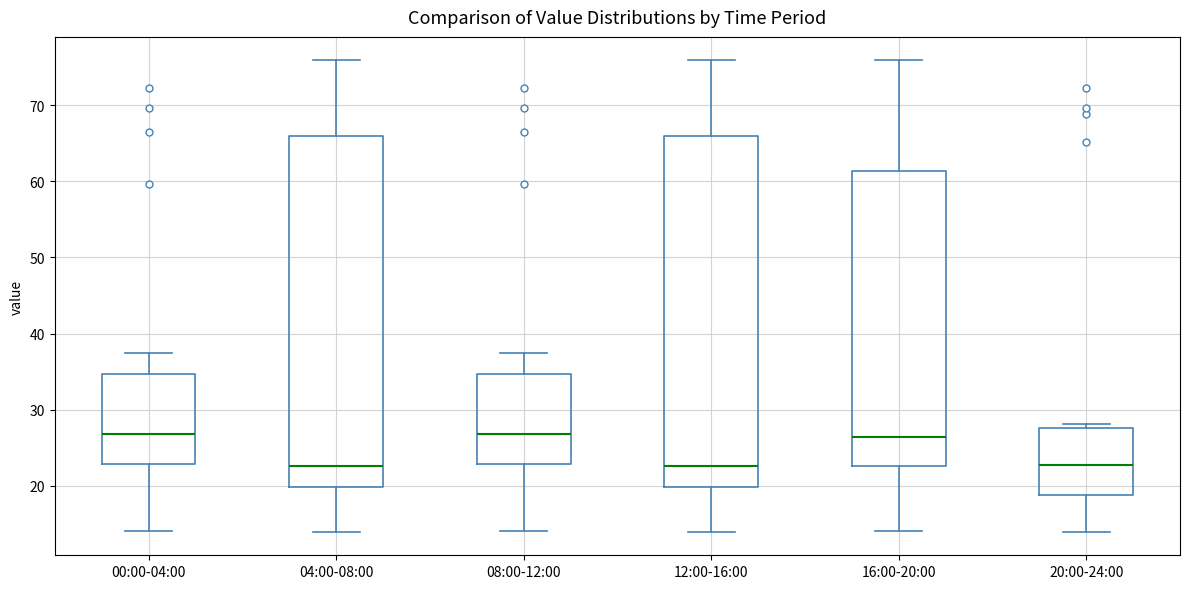

Where does the upper whisker of the box for 00:00-04:00 end on the y-axis? The values are not printed on the chart, so give them approximately, as read against the axis.

37